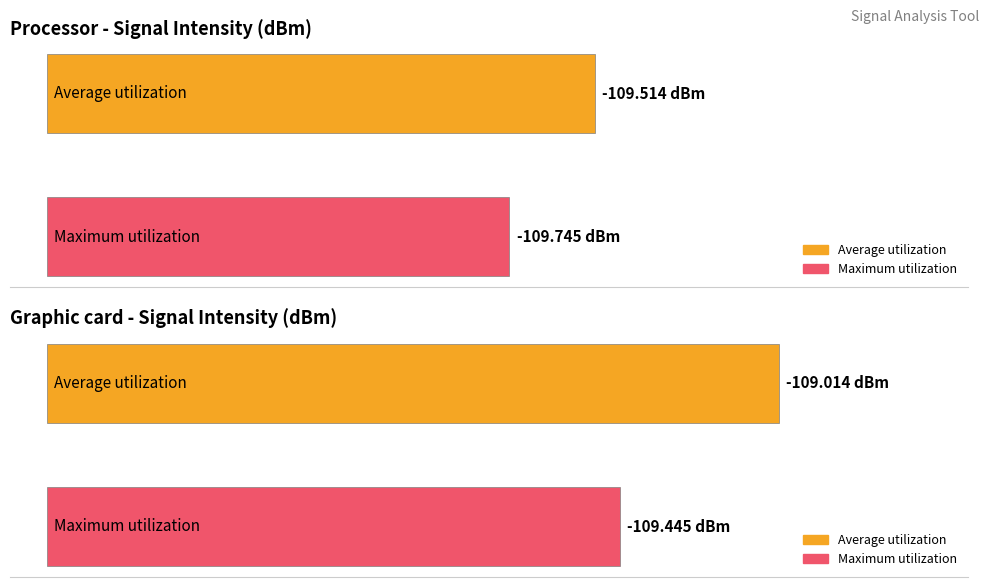

How many bars are there in each group?

2